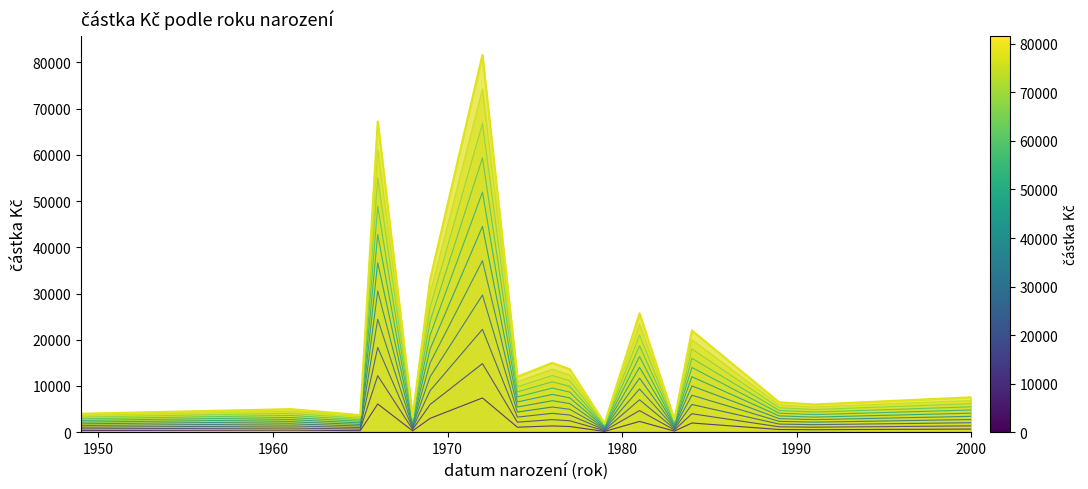

Is it true that the value at 2000 is 7560?

True